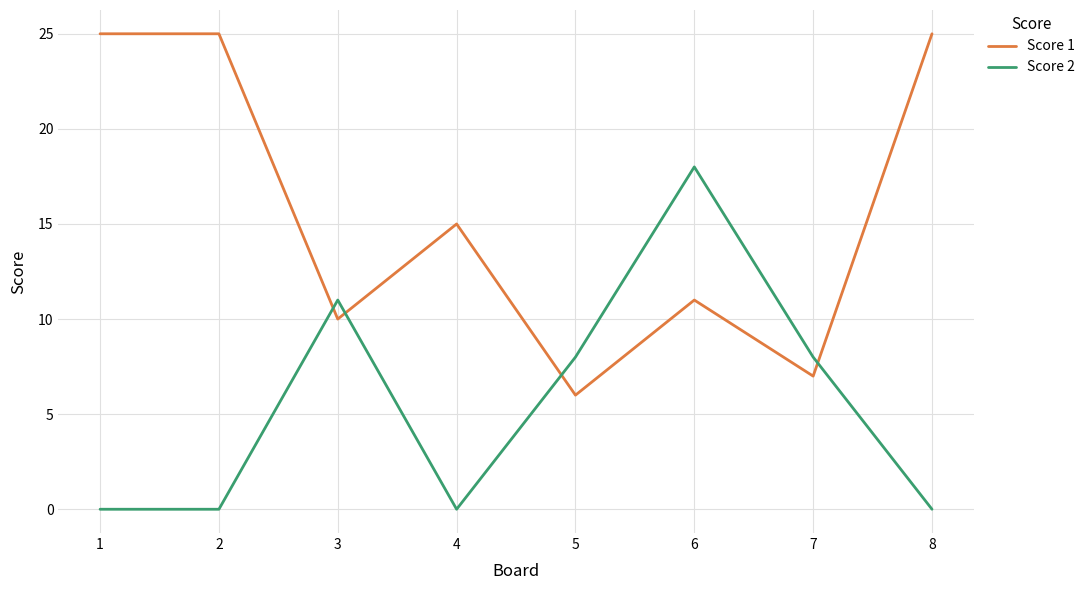

Reading left to right, extract all data points from this chart.

Score 1: 1=25	2=25	3=10	4=15	5=6	6=11	7=7	8=25
Score 2: 1=0	2=0	3=11	4=0	5=8	6=18	7=8	8=0